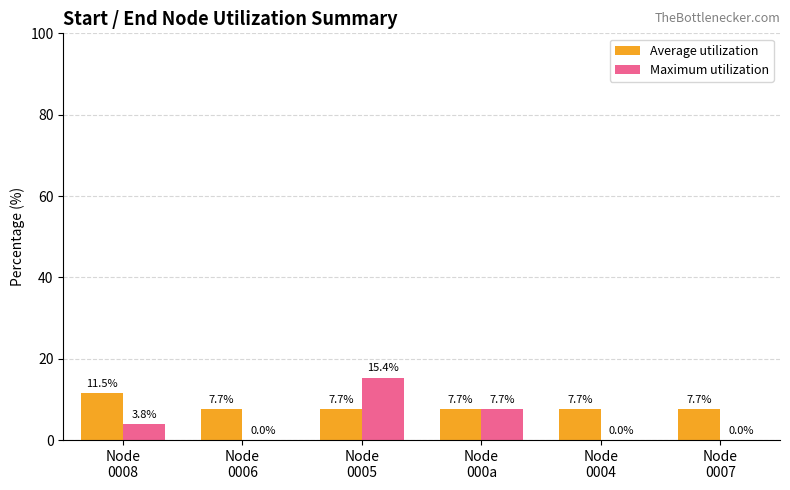

Which series has the largest range (max minus min)?

Maximum utilization